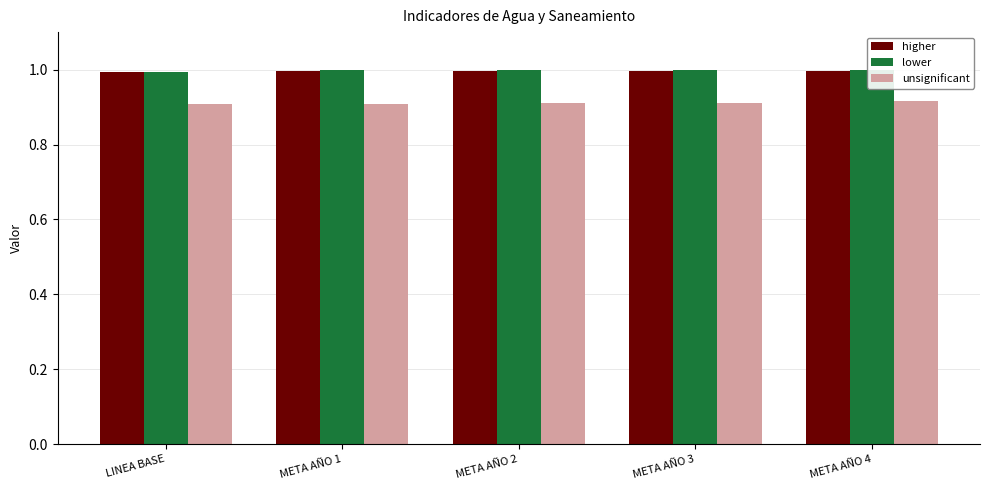

How many lower values are between 1 and 2?

4